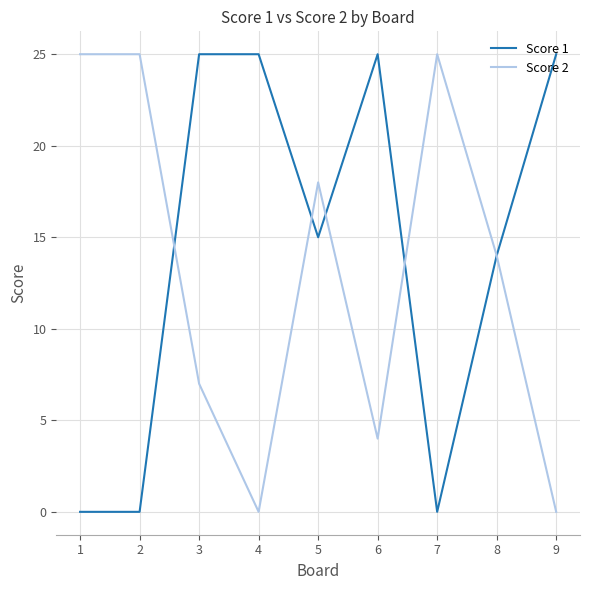

Between which two adjacent categories do Score 2 and Score 1 first intersect?

2 and 3